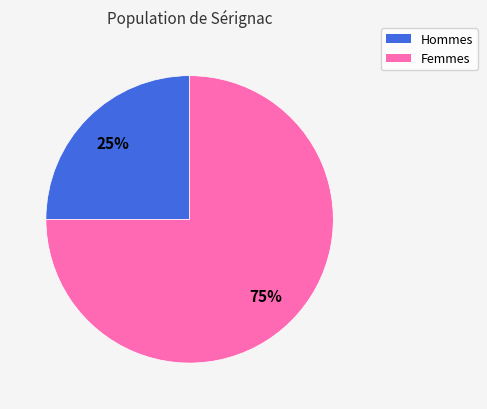

Is there any slice that represents more than half of the pie?

Yes